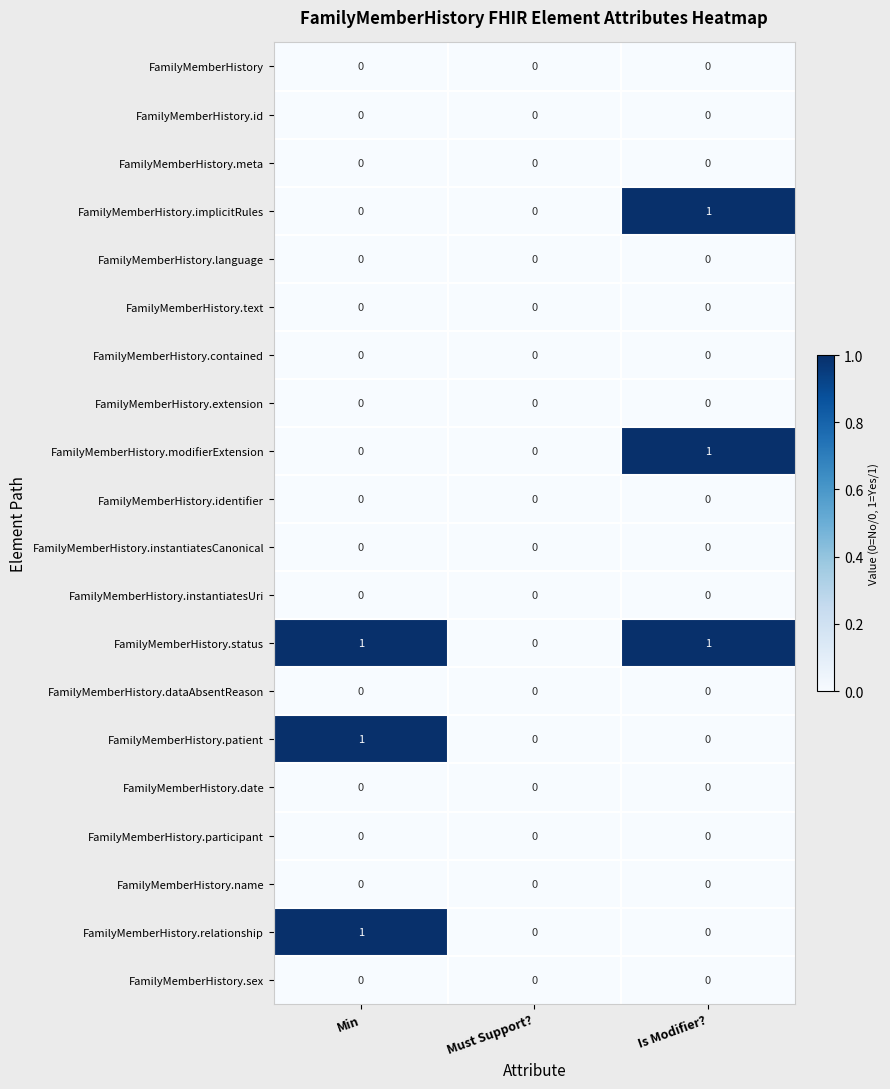

The FamilyMemberHistory.contained series shows 0 at Min. True or false?

True